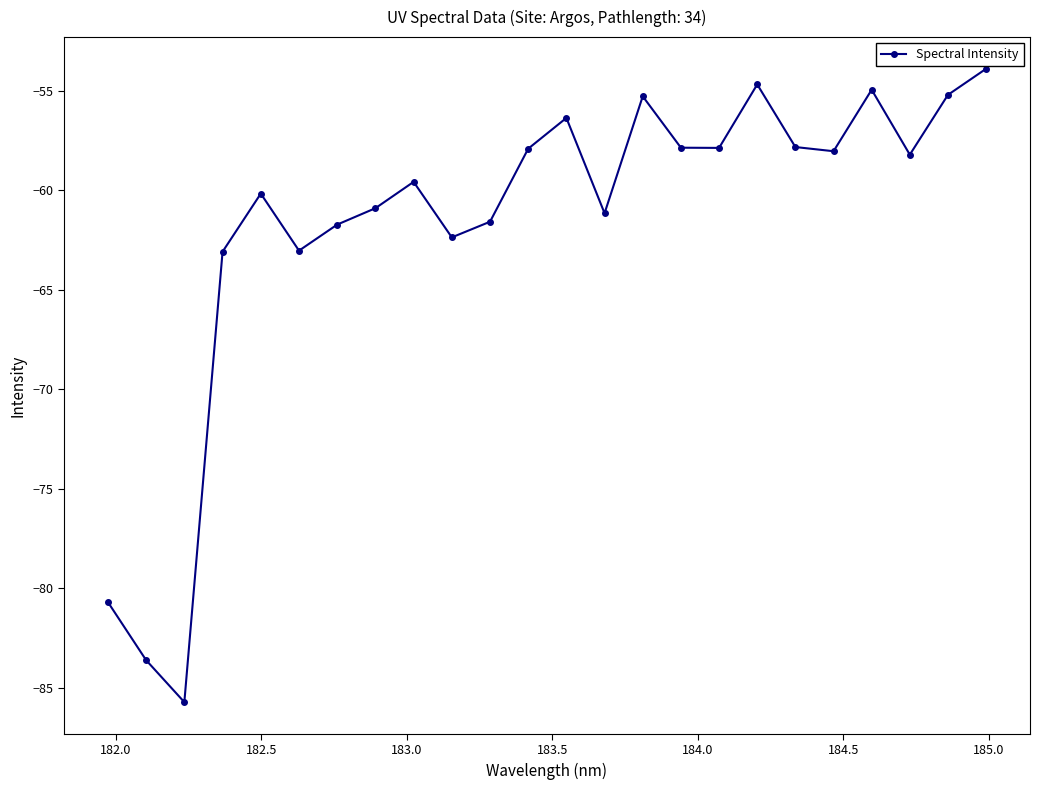

How many interior local peaks (higher than both neighbors) does the data have?

6